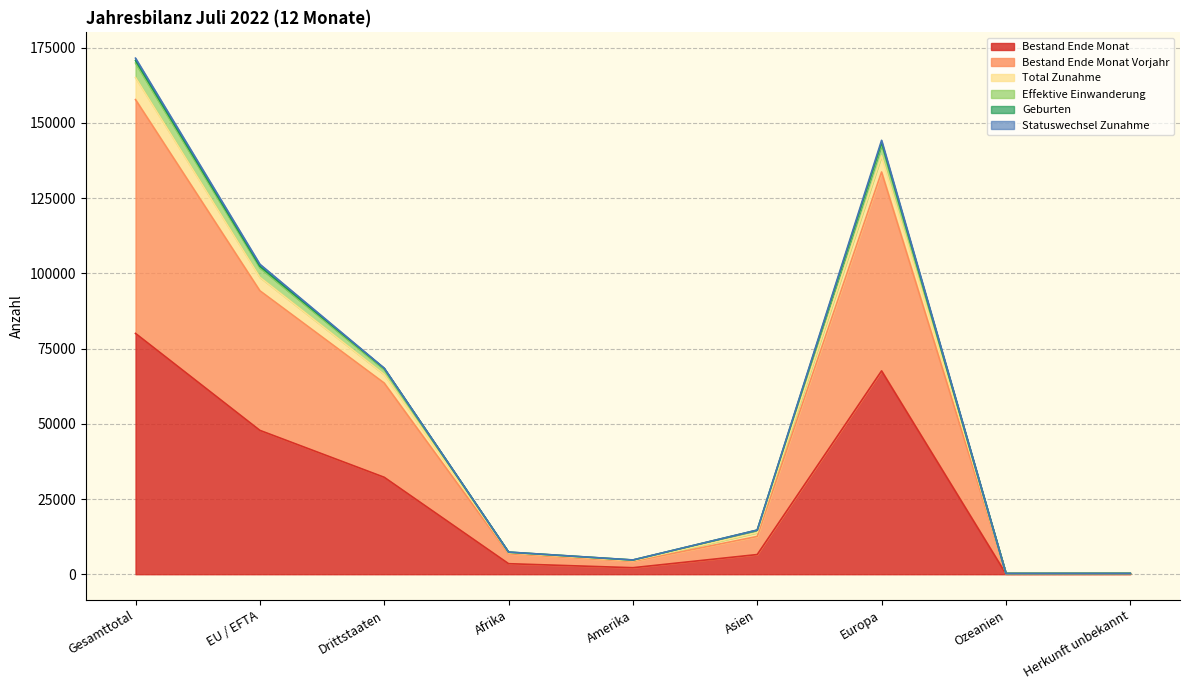

True or false: Bestand Ende Monat and Geburten intersect in this chart.

False